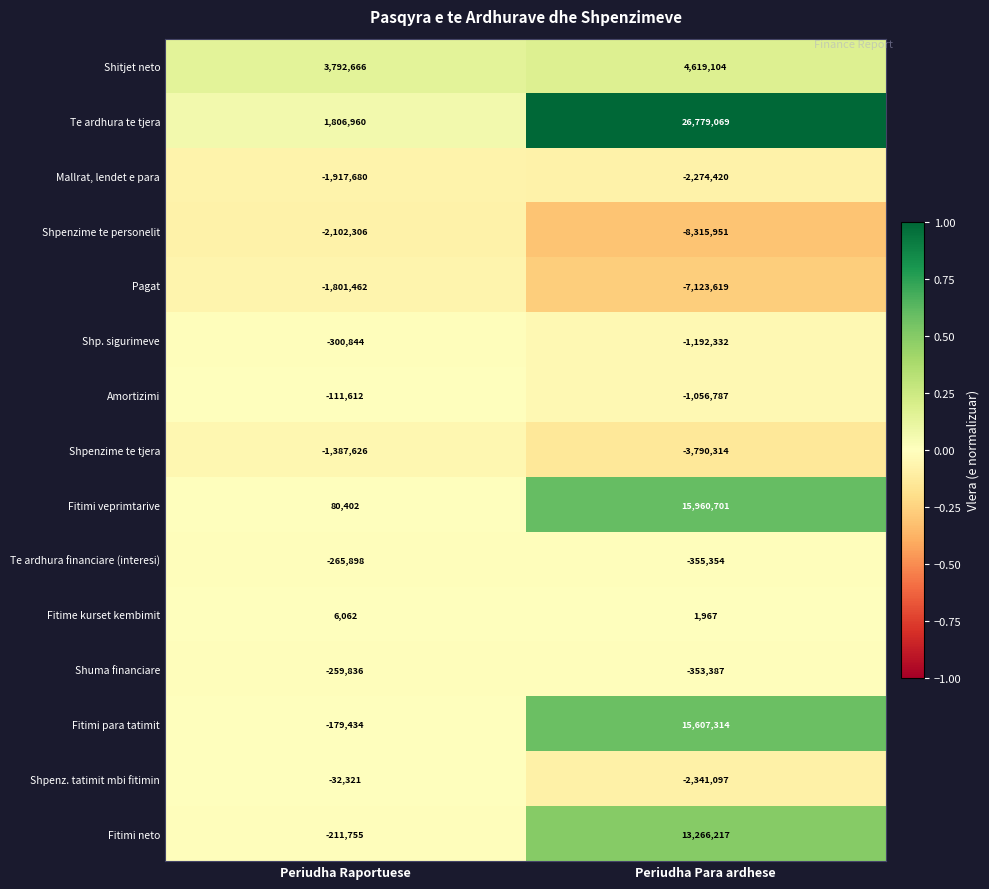

What is the difference between the maximum and minimum values in the Pagat series?

5322157